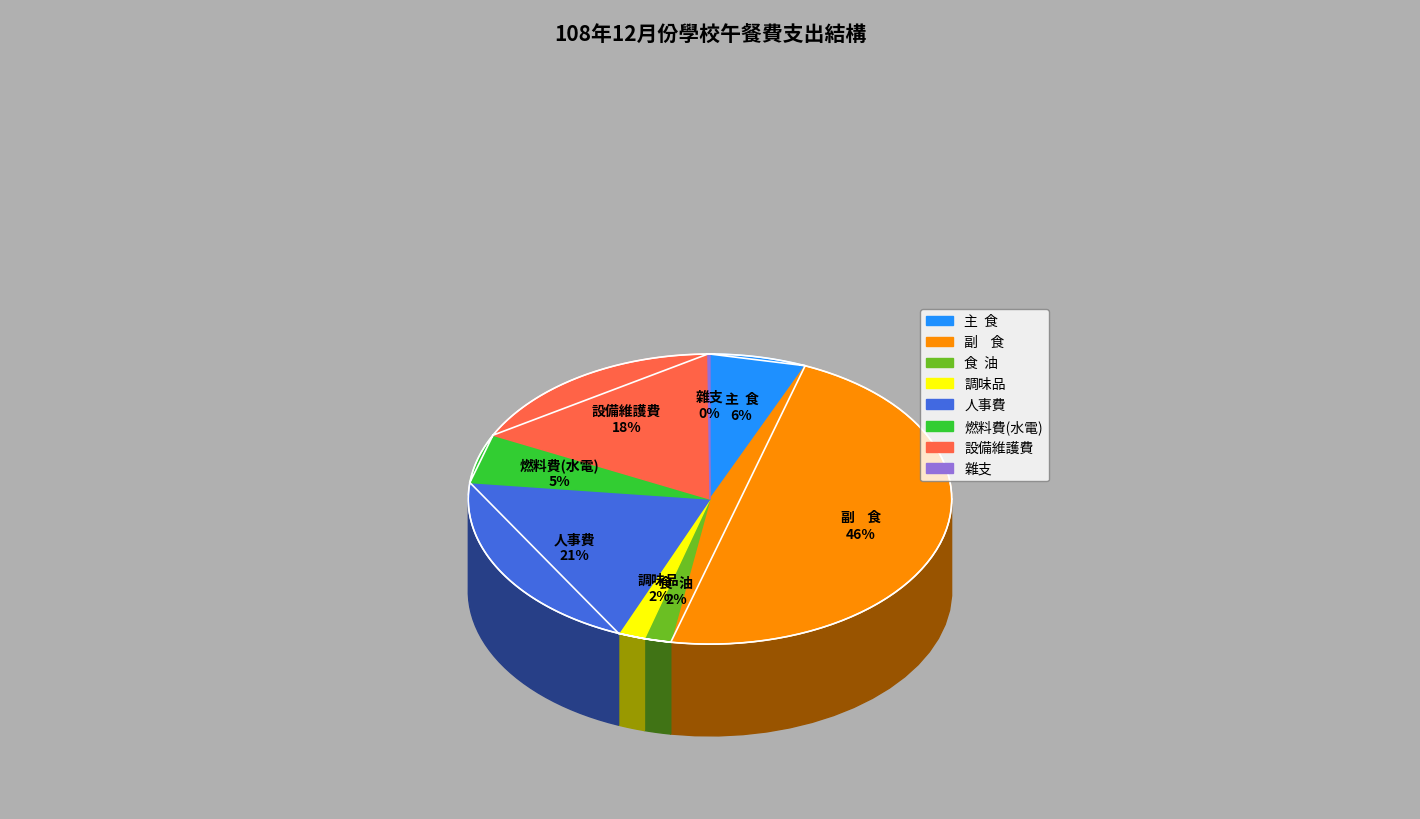

To the nearest percent, what is the difference between the largest and smallest slice percentages?

46%